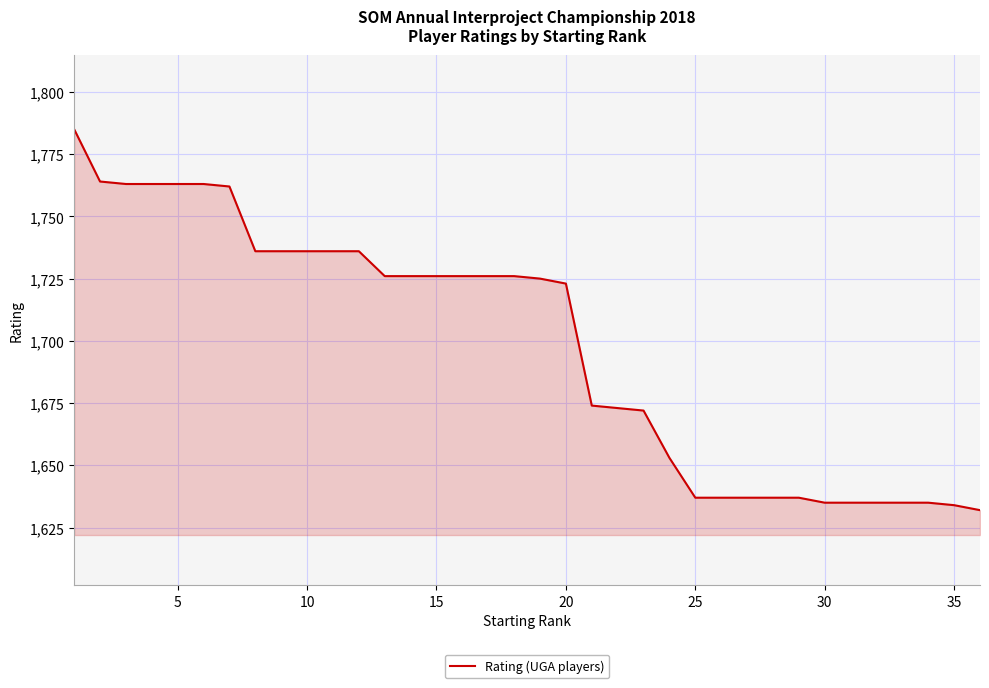

What is the minimum value shown in the chart?

1632